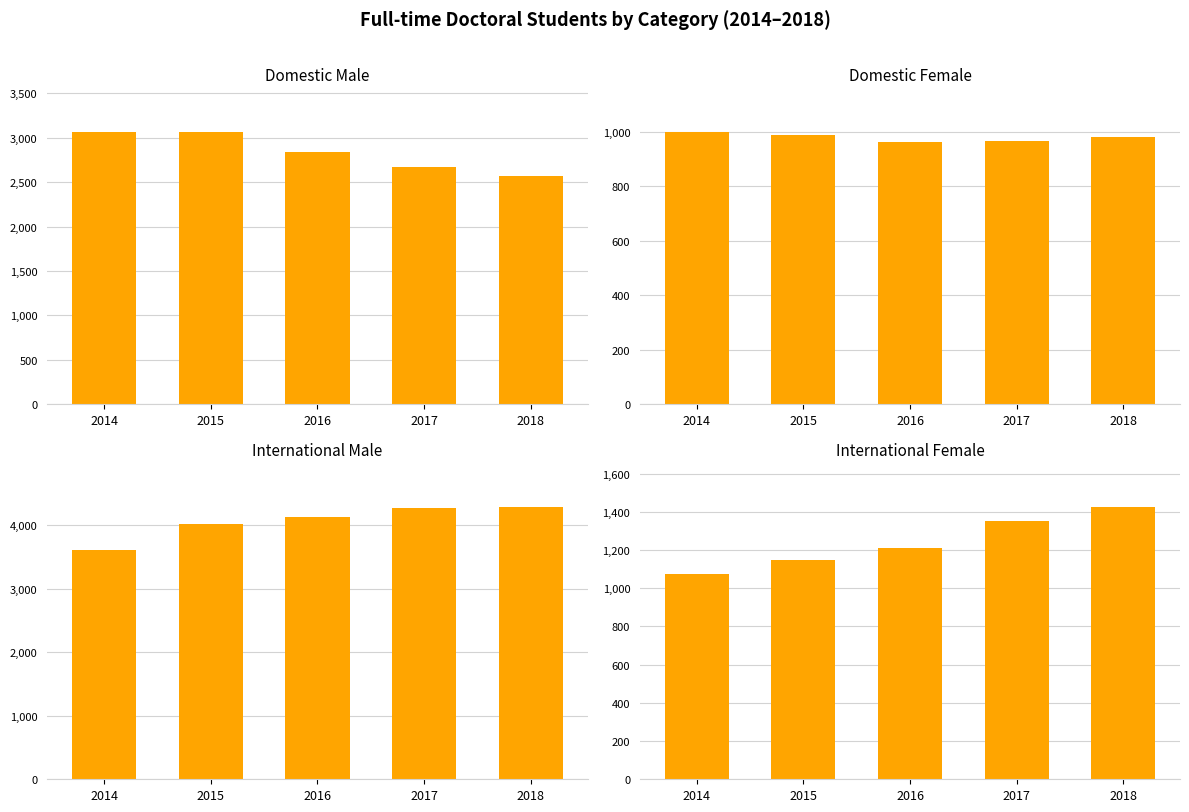

The value of International Female at 2016 is 1209. True or false?

True